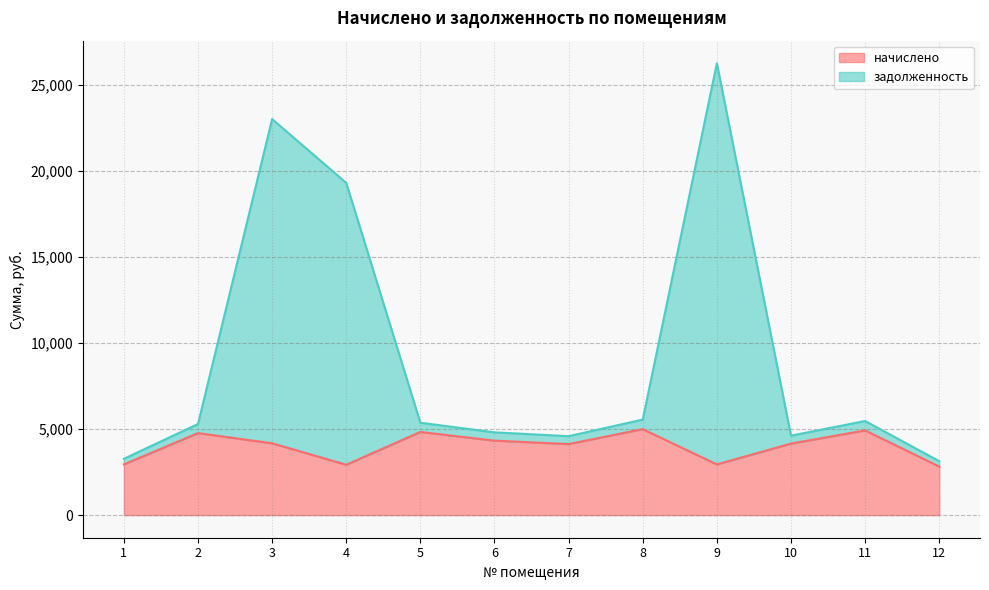

What is the difference between the начислено values at 1 and 3?

1228.1